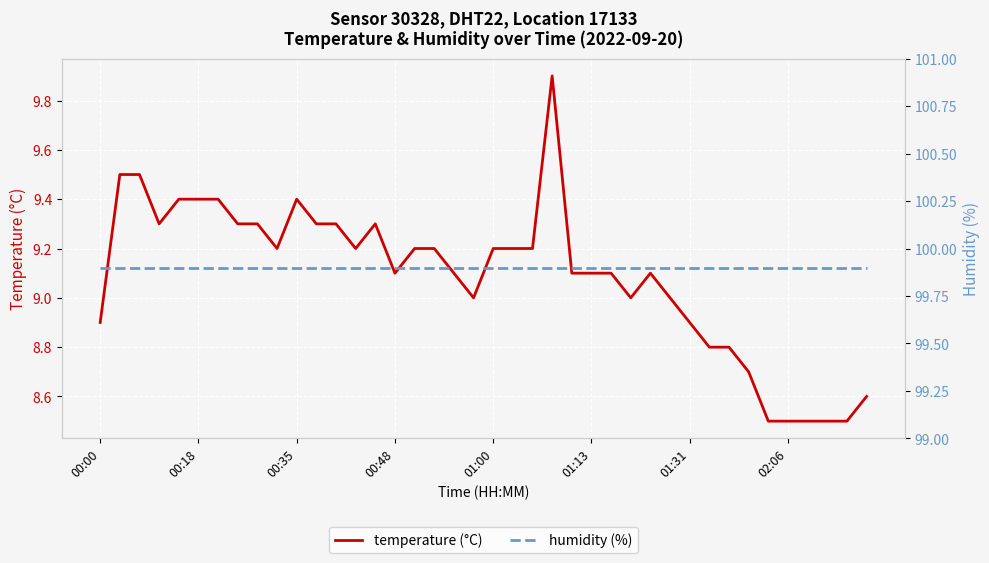

What is the value of the temperature (°C) point at the 10th from the left?

9.2